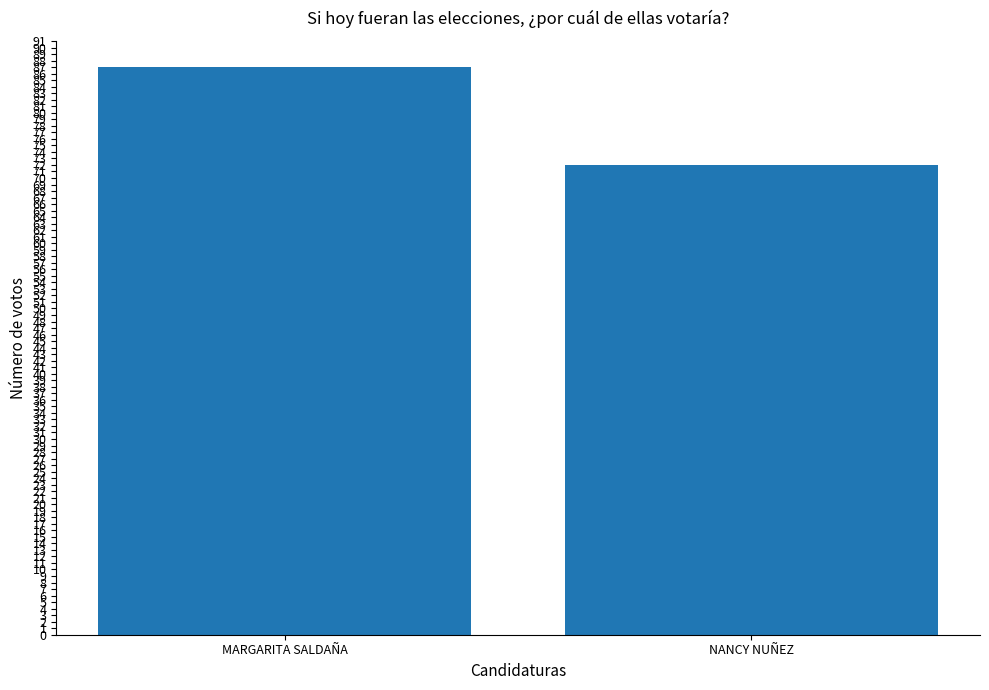

What position from the left is MARGARITA SALDAÑA?

1